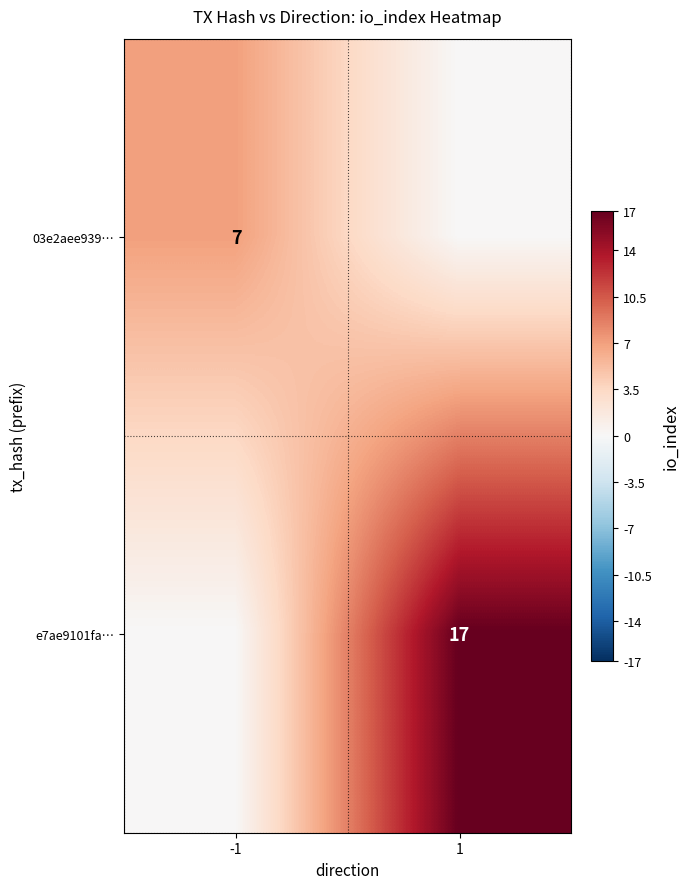

At how many categories does at least one series exceed 15?

1